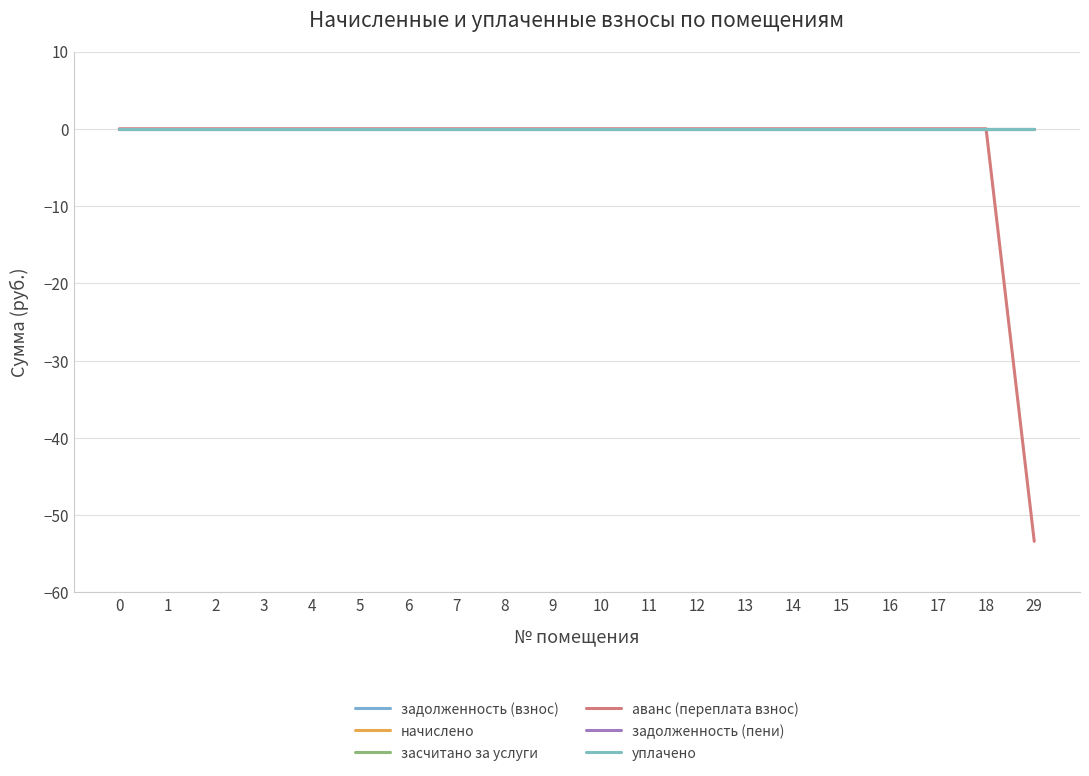

True or false: уплачено and засчитано за услуги intersect in this chart.

False